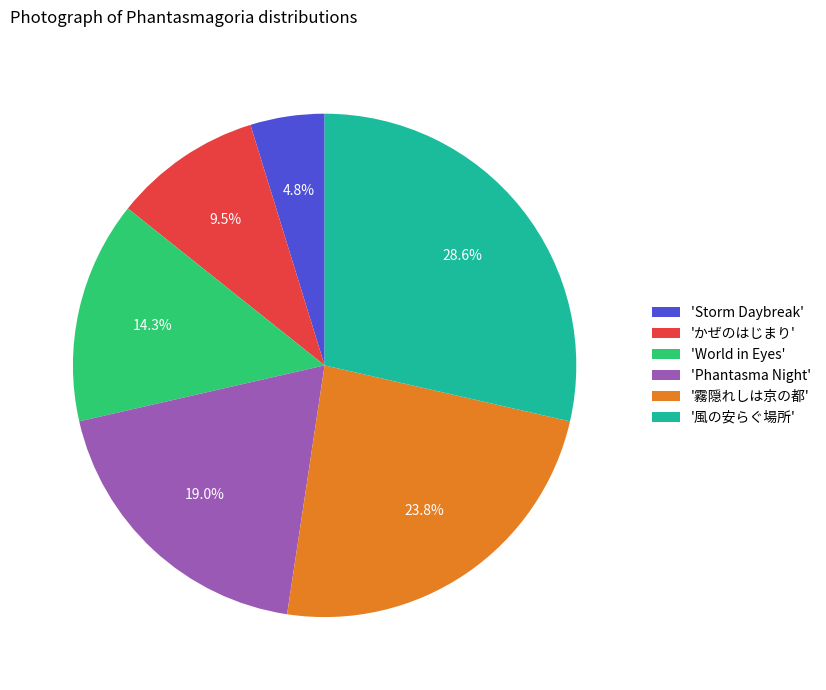

Rank the categories by value from lowest to highest.

'Storm Daybreak', 'かぜのはじまり', 'World in Eyes', 'Phantasma Night', '霧隠れしは京の都', '風の安らぐ場所'